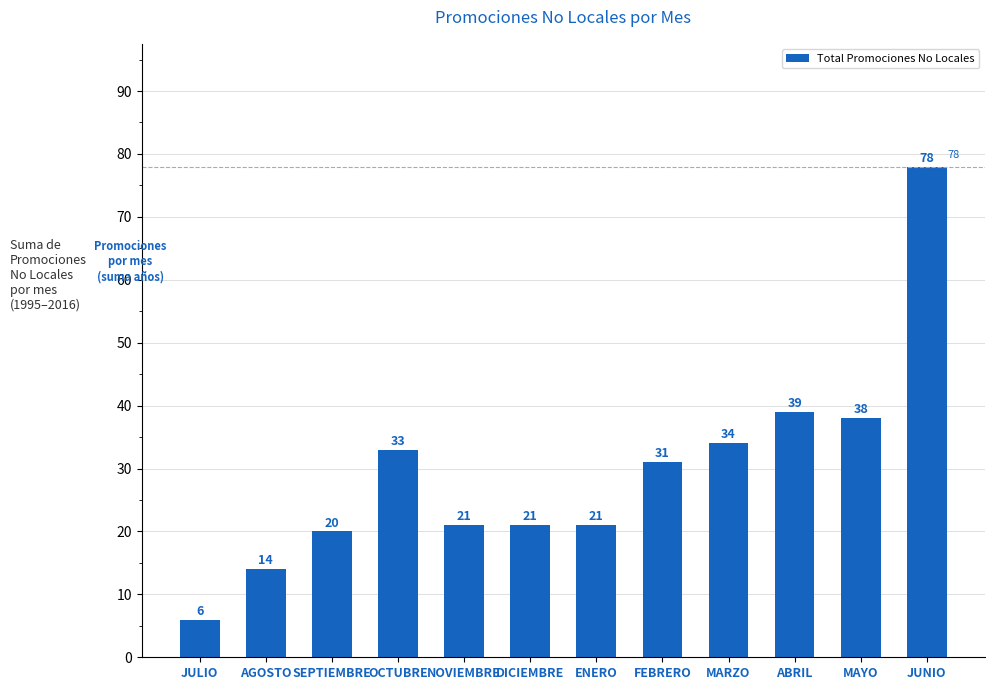

What is the difference between the values at OCTUBRE and JULIO?

27